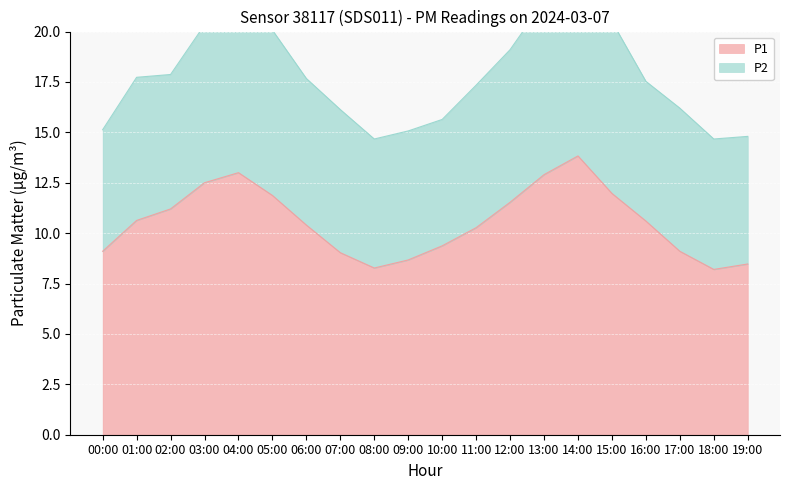

The chart shows a value of 13.9 at 00:00. True or false?

False